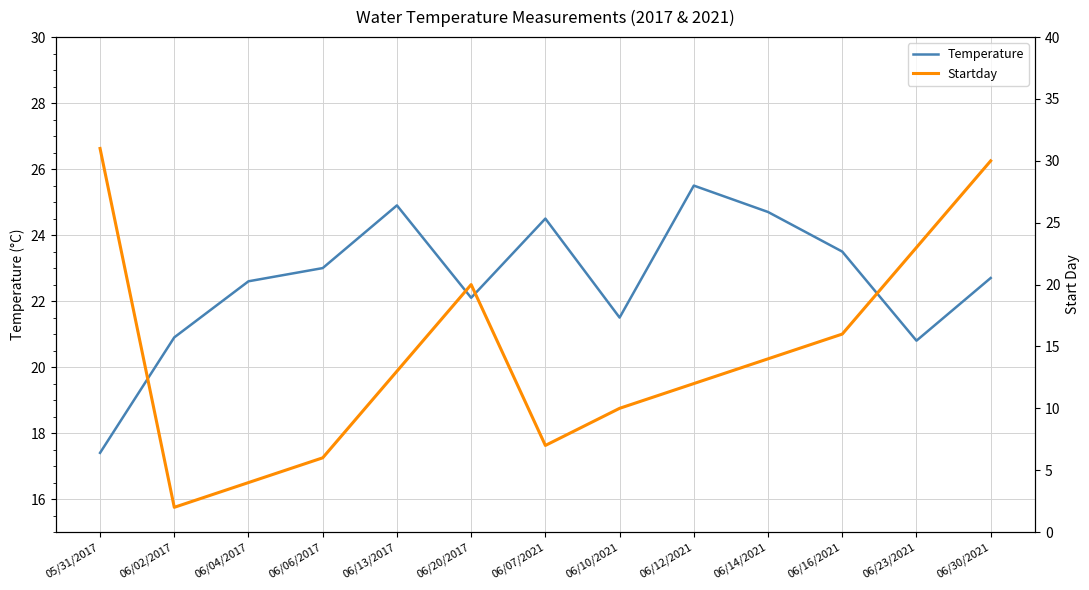

Is it true that Startday equals 15.0 at 06/23/2021?

False